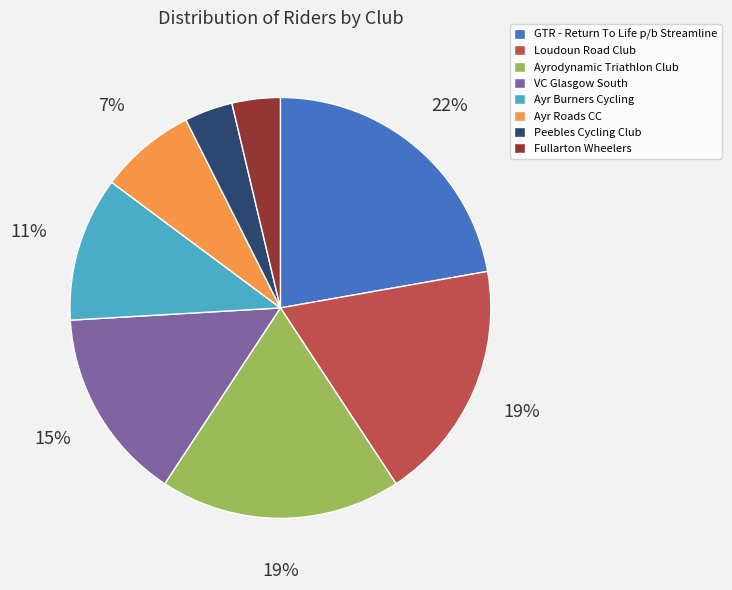

To the nearest percent, what is the combined percentage of VC Glasgow South and Fullarton Wheelers?

19%